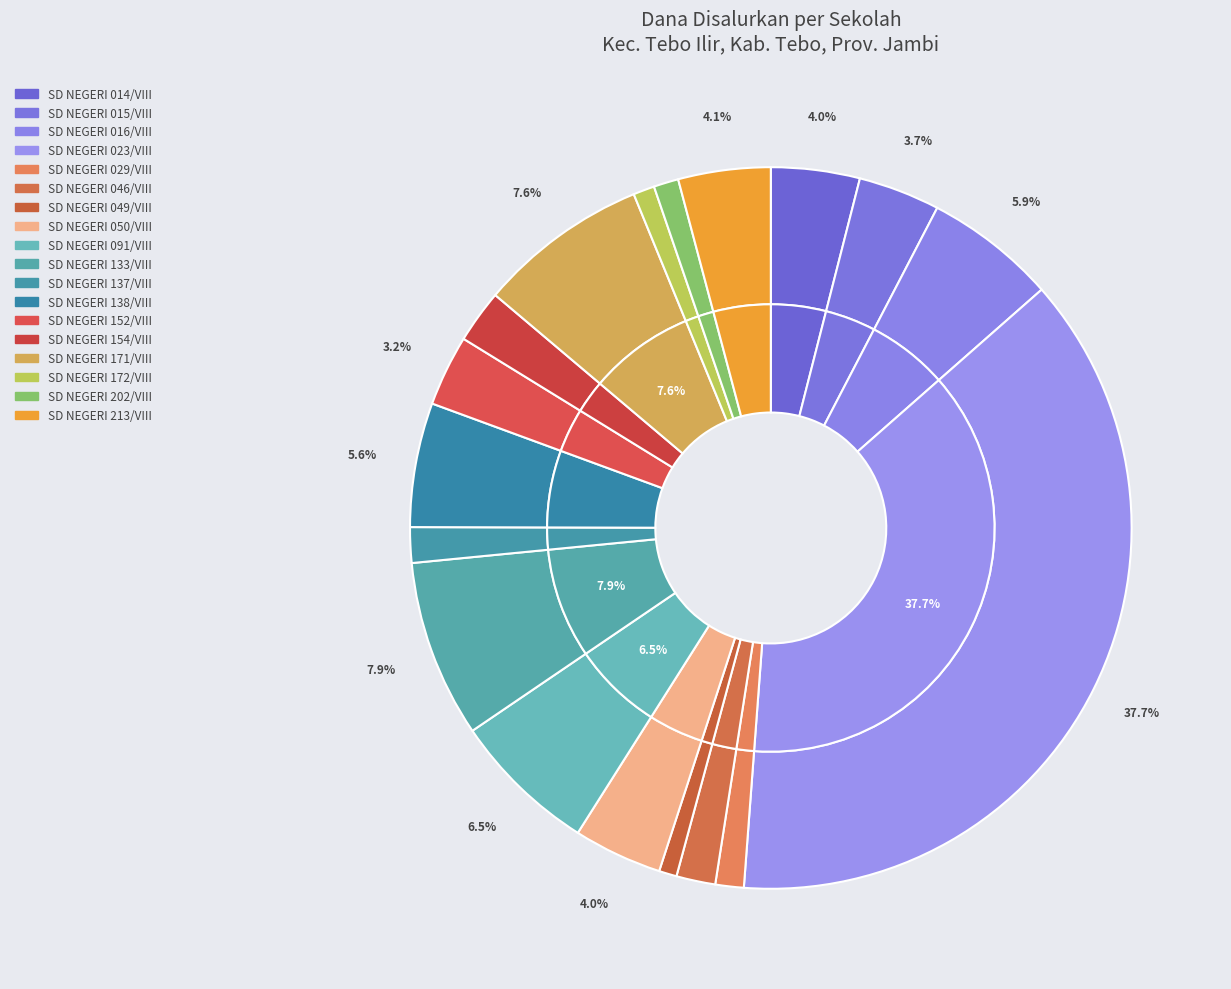

Count the number of slices in the pie.

18